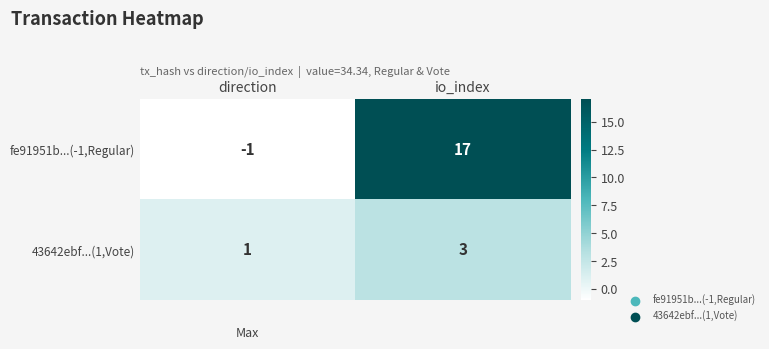

At which category is the sum across all series the highest?

io_index